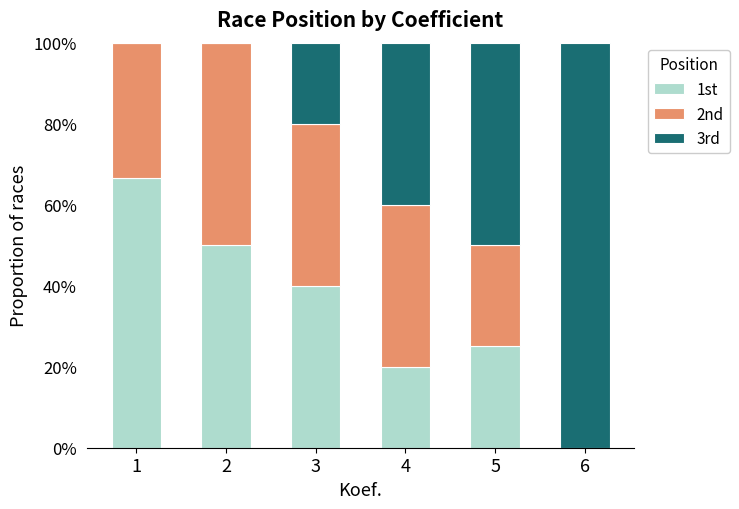

Between 1 and 6, which series saw the biggest shift?

3rd